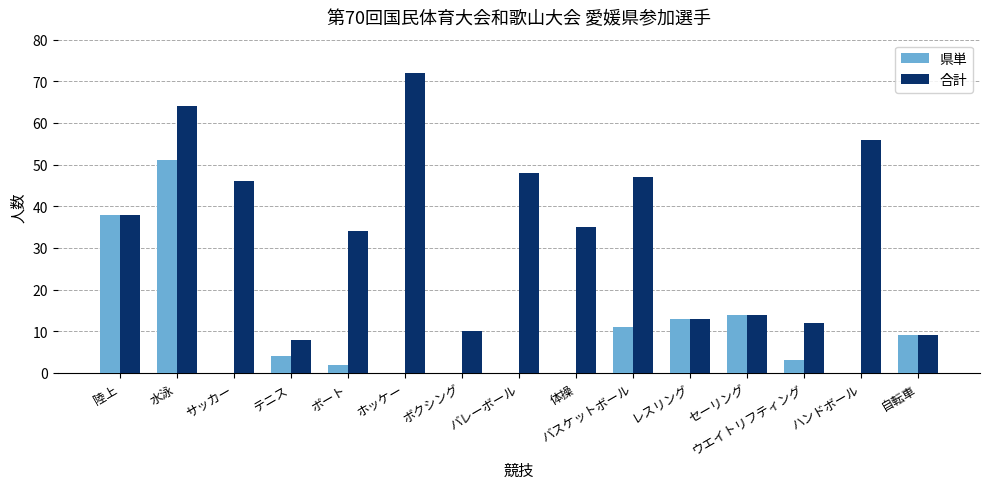

Which series has the largest total across all categories?

合計